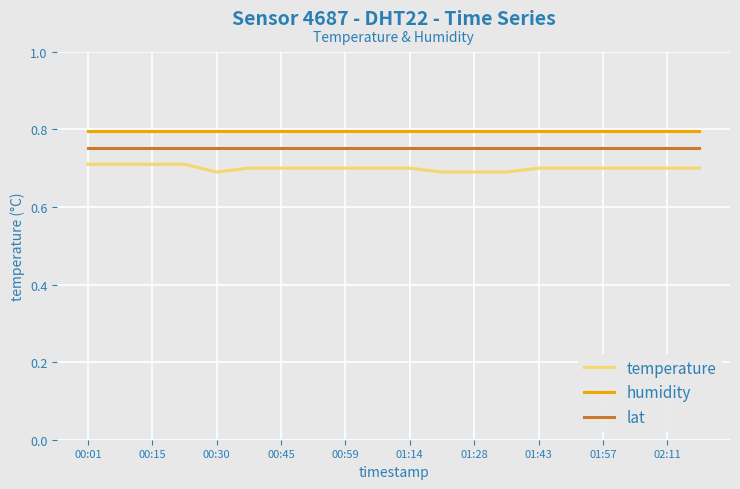

True or false: temperature and humidity intersect in this chart.

False